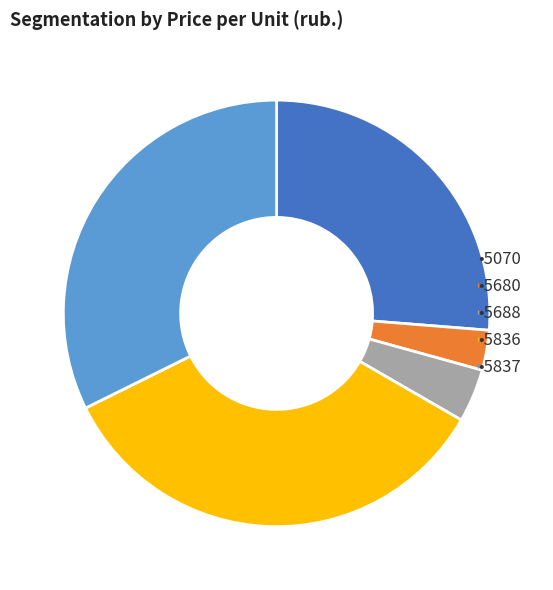

Does any single category account for the majority?

No